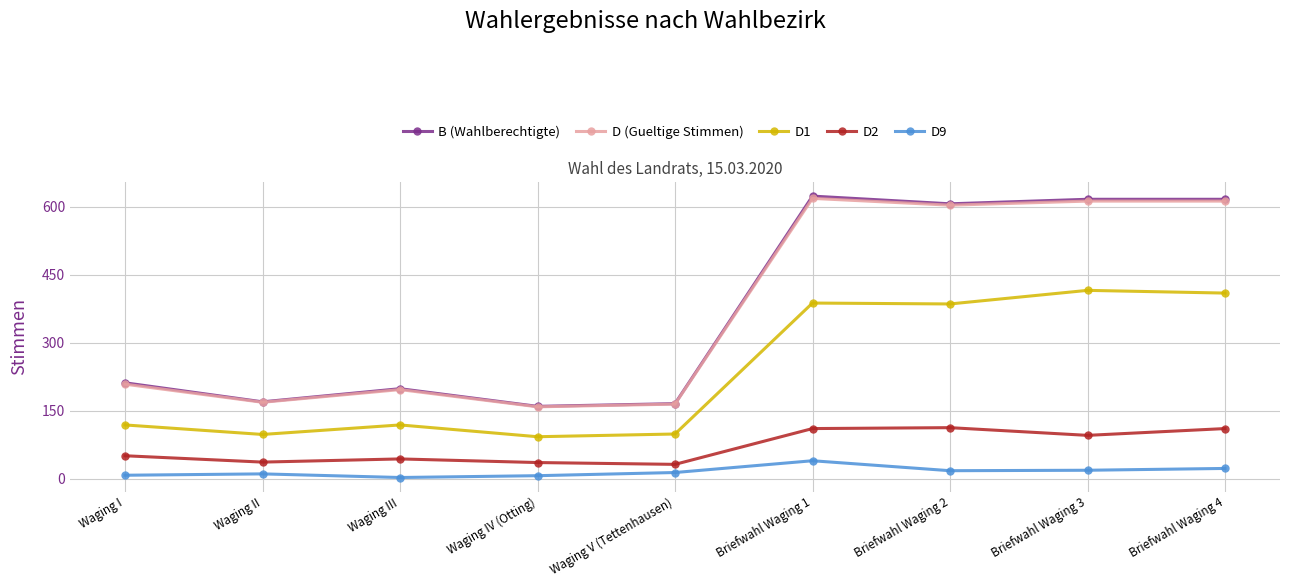

True or false: D1 and D9 intersect in this chart.

False